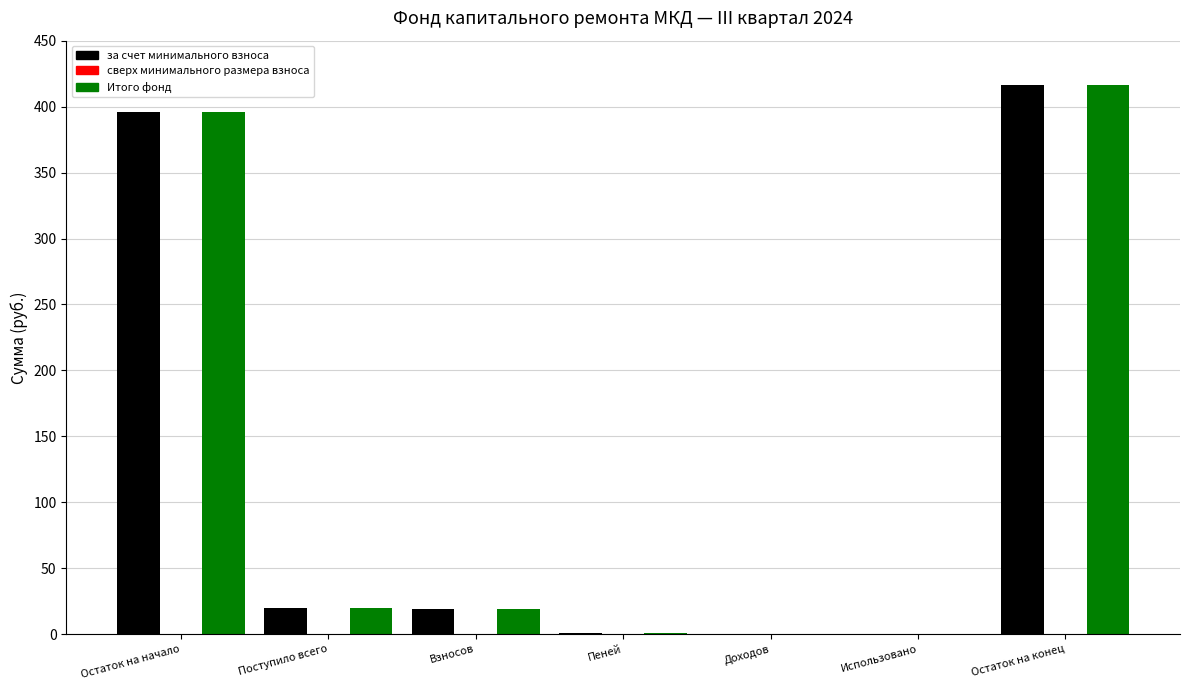

Where does the за счет минимального взноса series first go above 19?

Остаток на начало